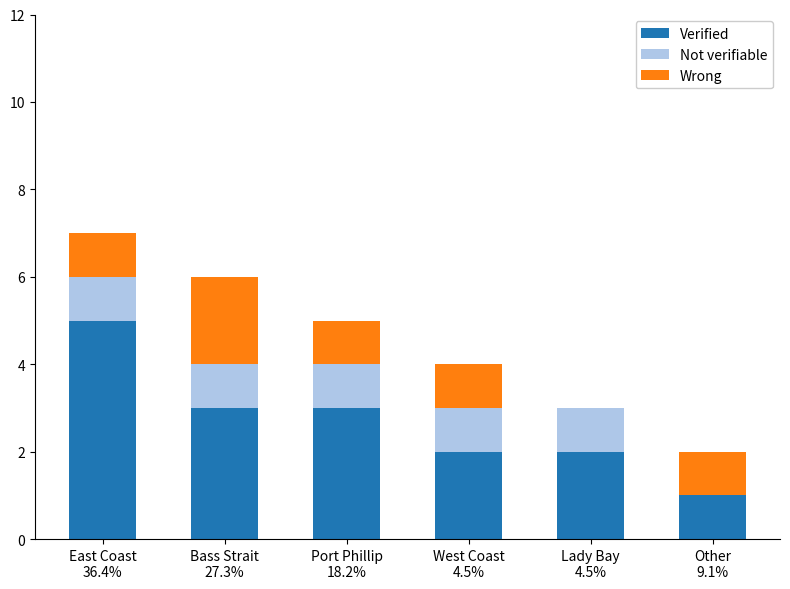

What is the maximum value for Verified?

5